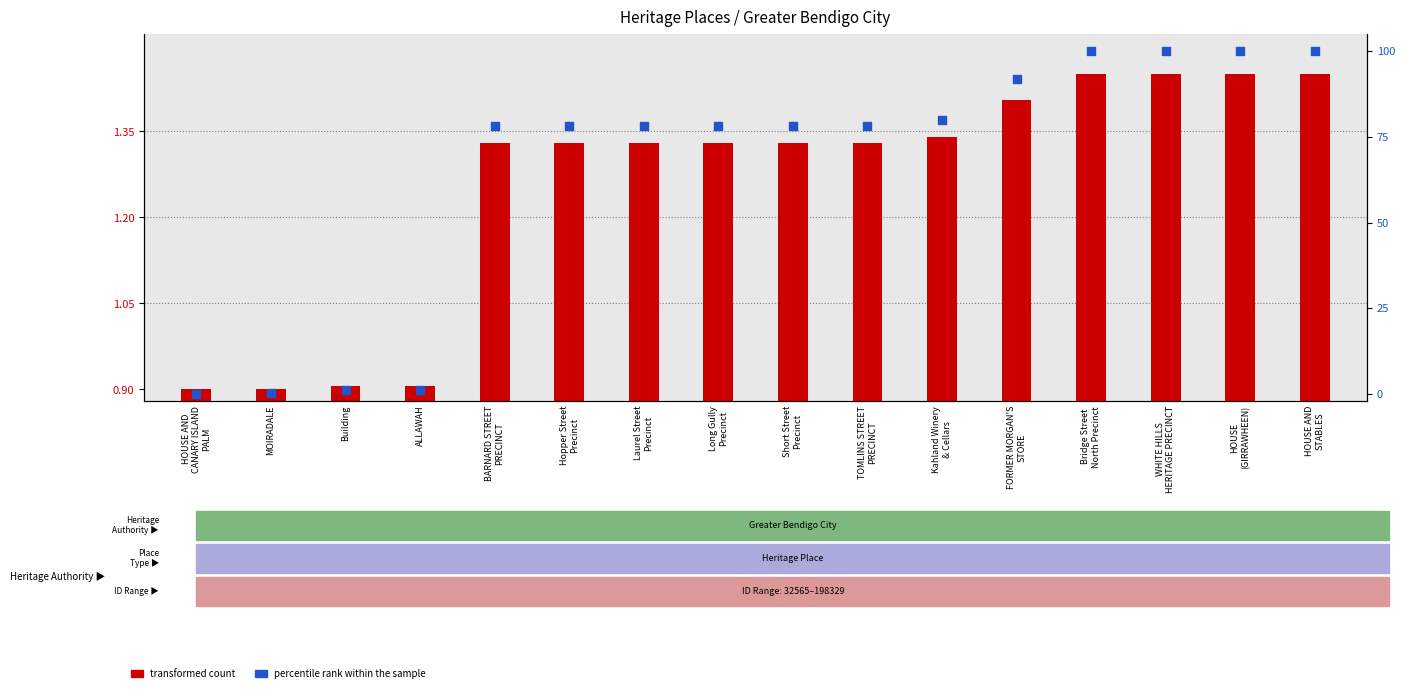

Which series has the largest Y range (max minus min)?

percentile rank within the sample